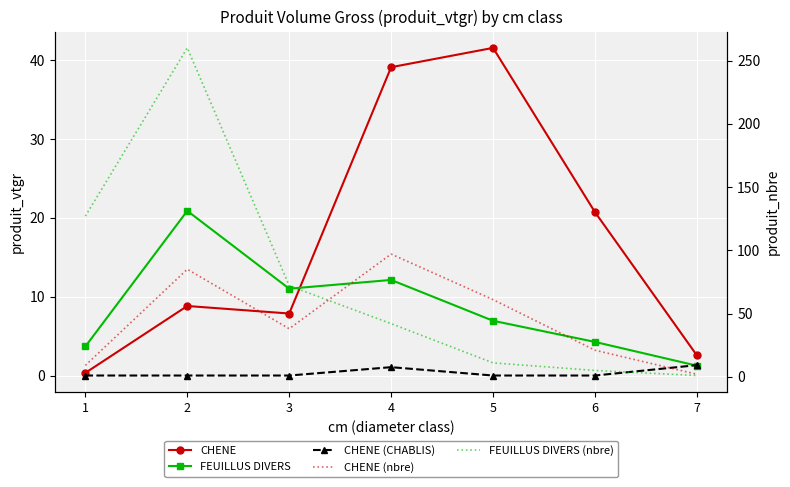

How many data points in CHENE (nbre) are less than 38?

3